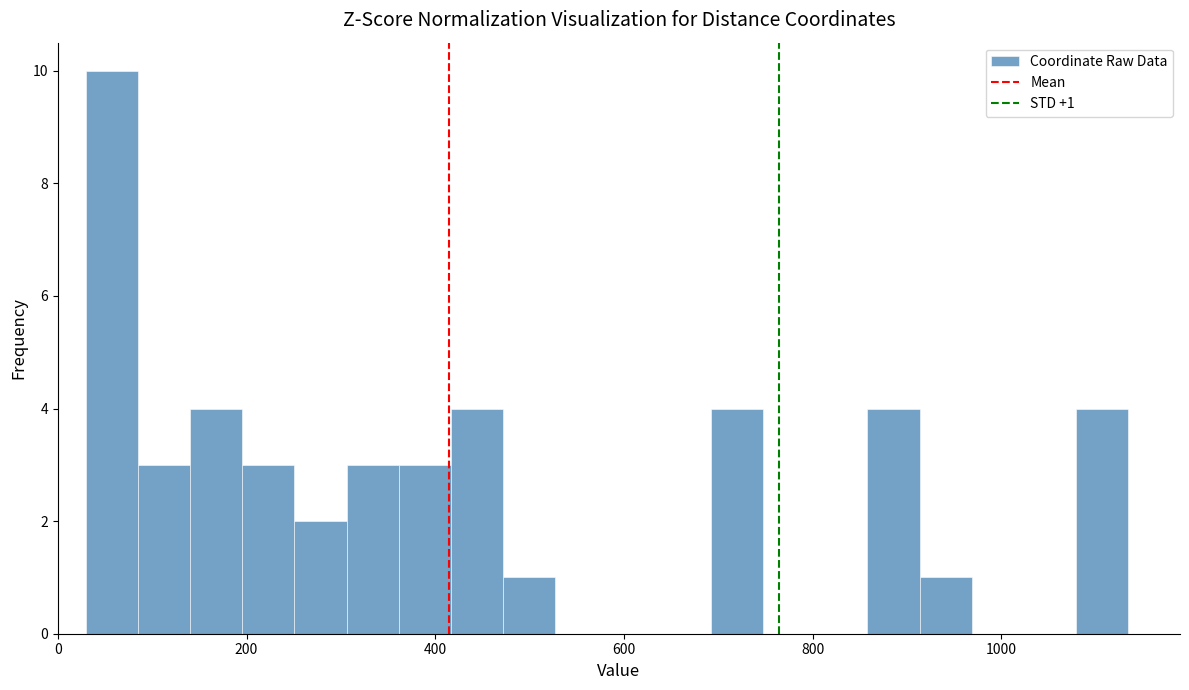

Around what value on the x-axis is the tallest bar? Give the approximate position of its centre, as read against the axis.

60